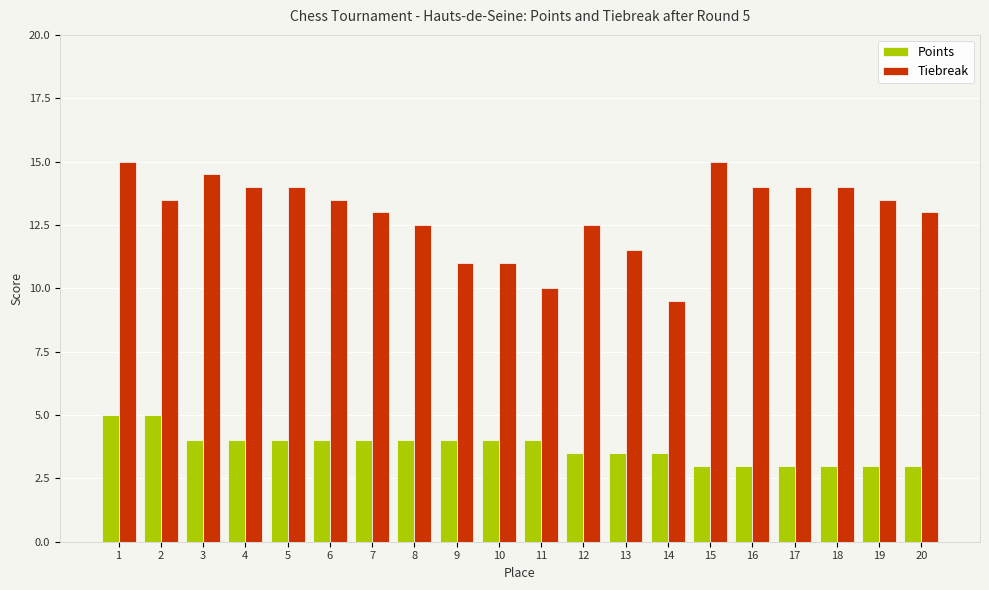

The value of Tiebreak at 11 is 10.0. True or false?

True